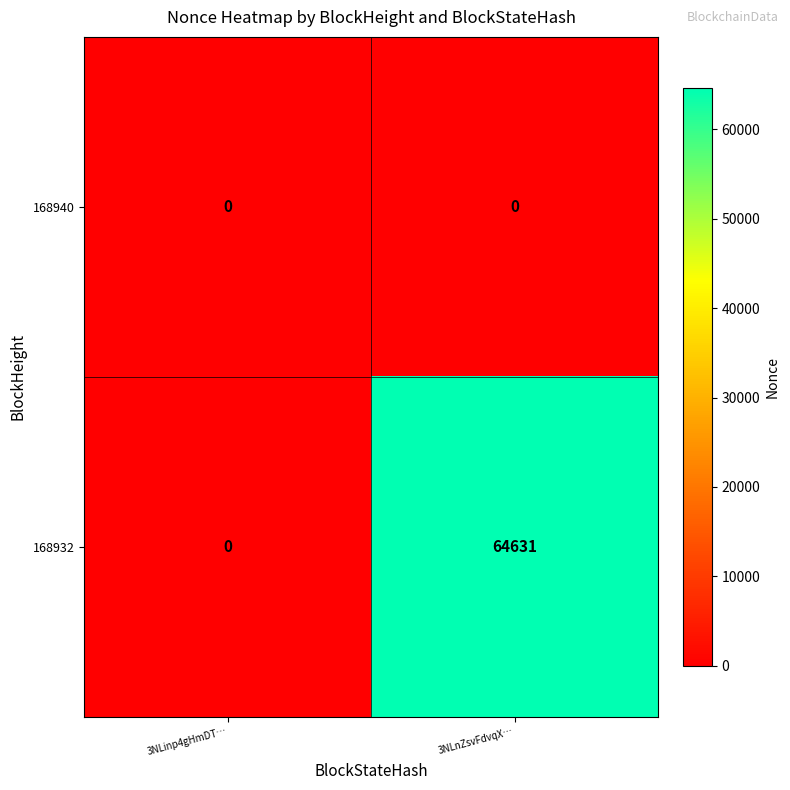

Is the value of 168932 at 3NLnZsvFdvqX… greater than the value of 168940 at 3NLnZsvFdvqX…?

Yes